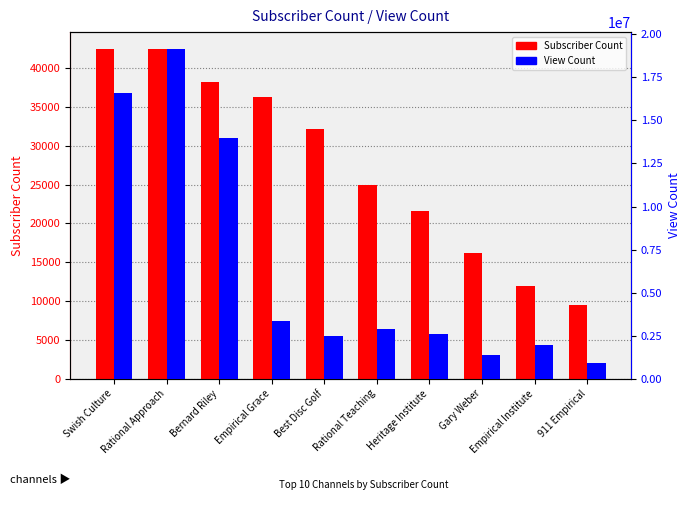

The View Count series shows 1366478 at Gary Weber. True or false?

True